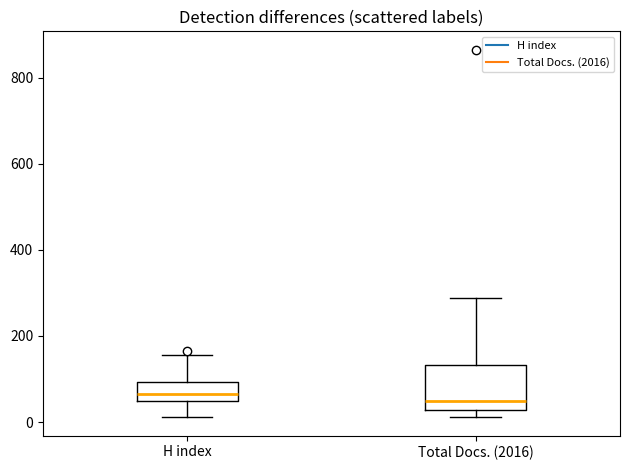

Reading left to right, transcribe this box plot: for each box, give where its median line is, the range the box spans, and where its two whiskers end, as read against the y-axis. The values are not printed on the chart, so give them approximately, as read against the axis.

H index: median 60, box 40 to 100, whiskers 20 to 160
Total Docs. (2016): median 60, box 20 to 140, whiskers 20 (just below the box's lower edge) to 280